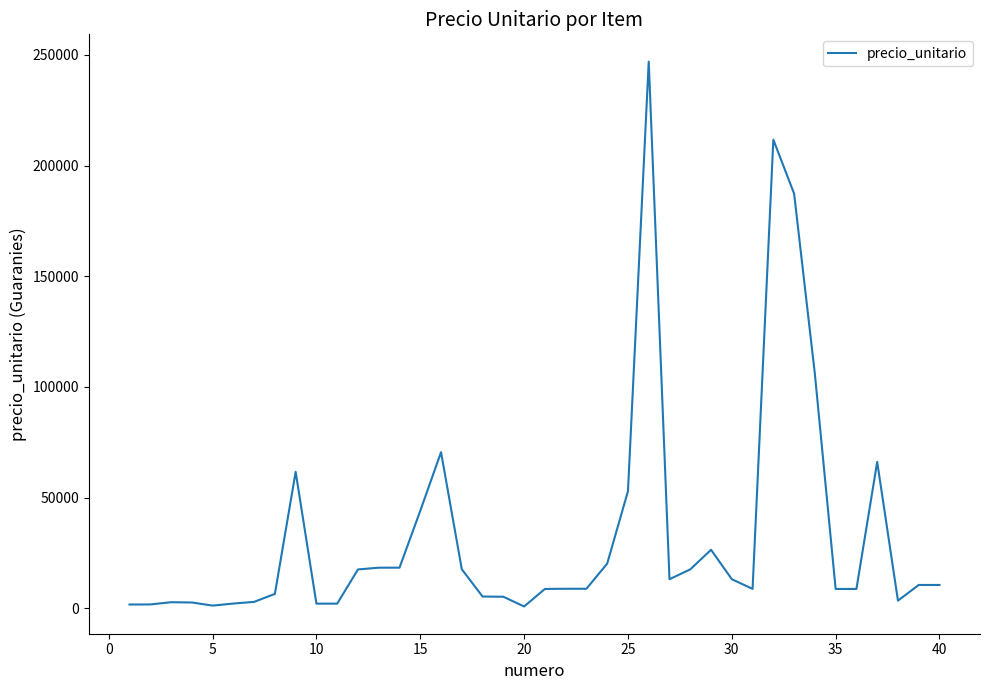

What is the maximum value shown in the chart?

246960